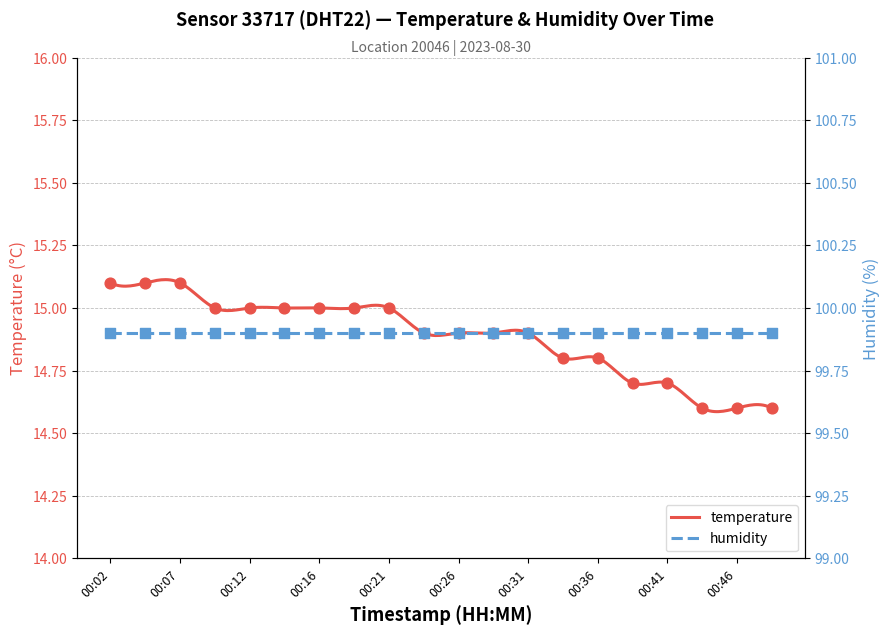

Between 00:48 and 00:19, which is larger?

00:19